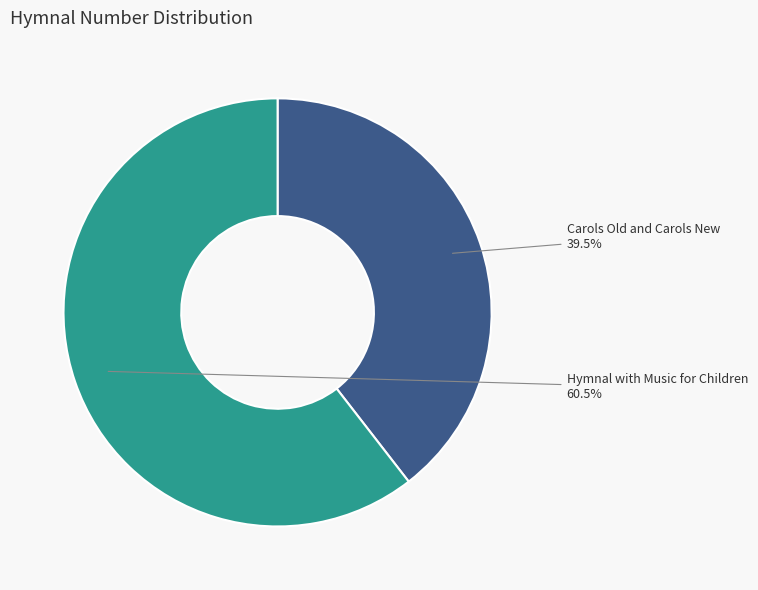

Does any single category account for the majority?

Yes